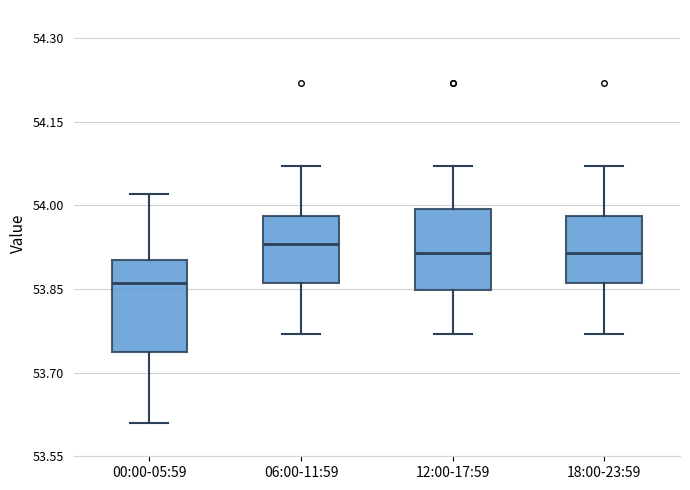

Where does the lower whisker of the box for 00:00-05:59 end on the y-axis? The values are not printed on the chart, so give them approximately, as read against the axis.

53.62